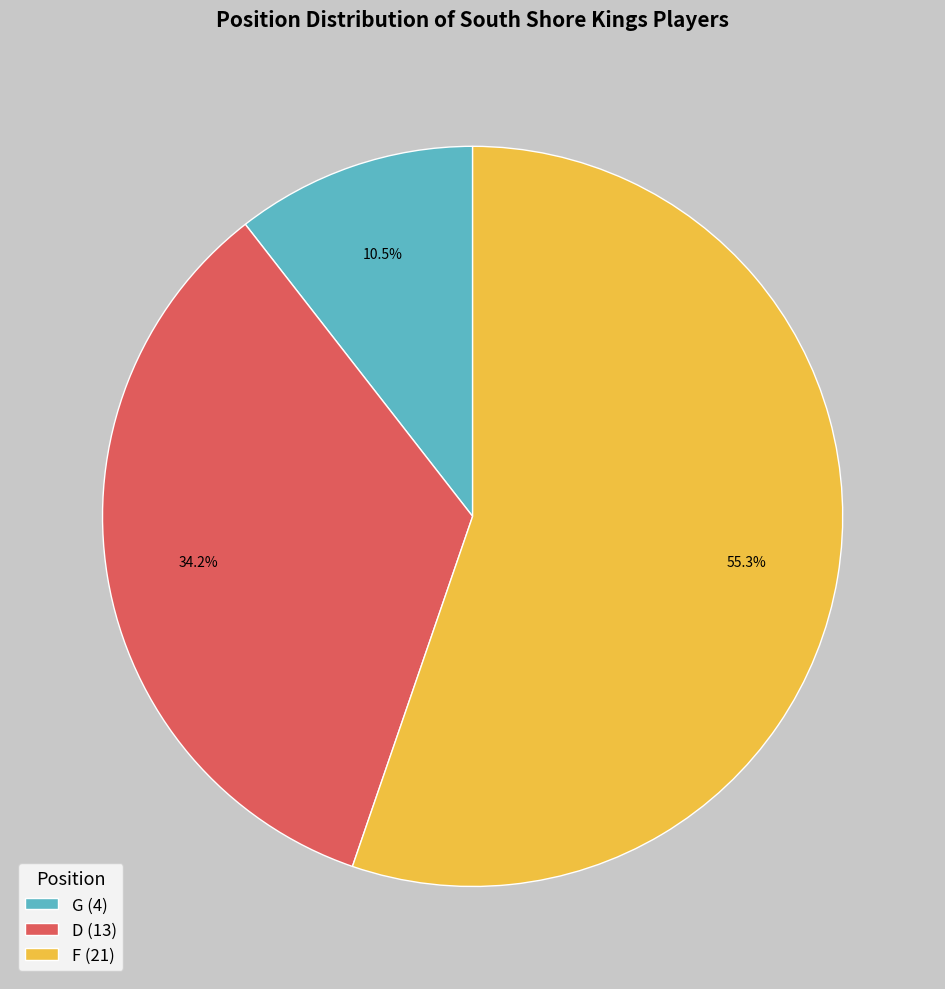

What is the total percentage of G (4) and D (13)?

44.7%